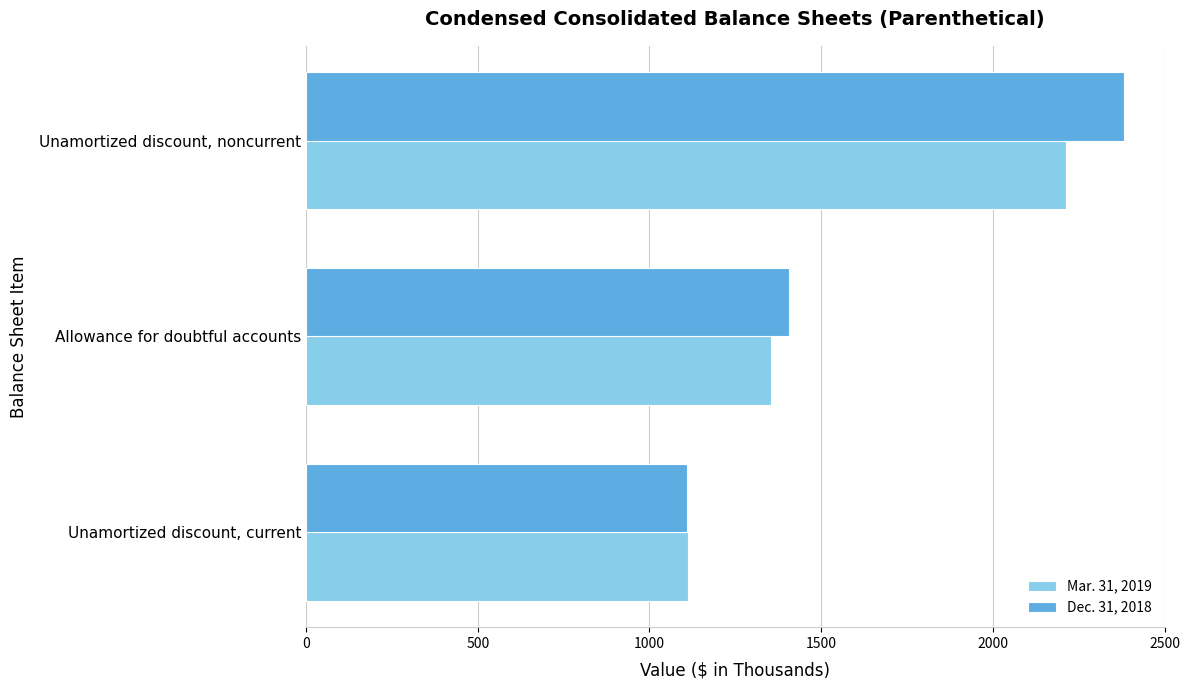

At which label is Dec. 31, 2018 closest to 1745?

Allowance for doubtful accounts